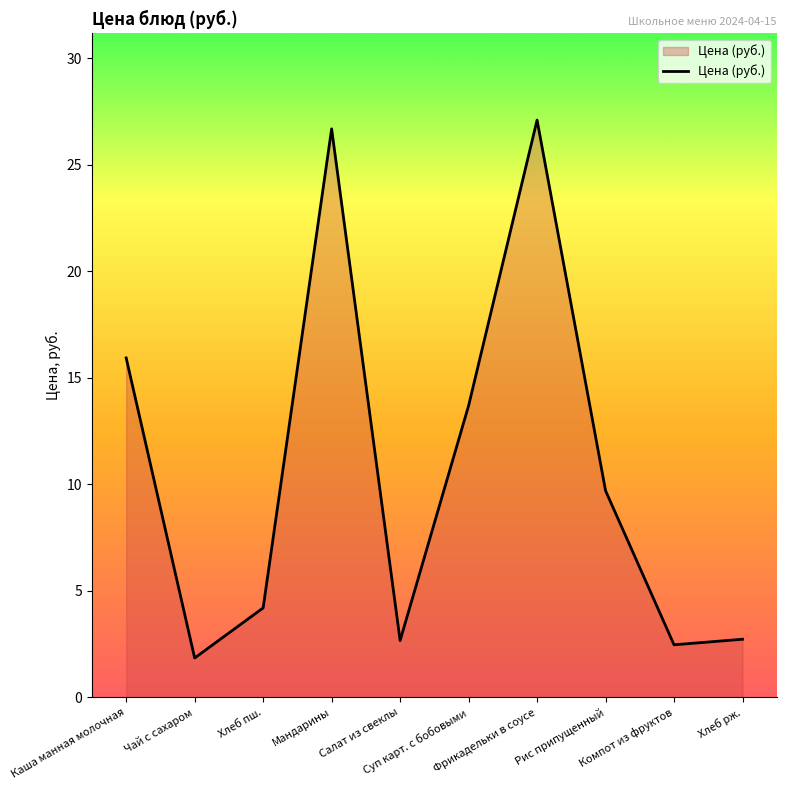

True or false: the data has more than 2 interior local peaks.

False